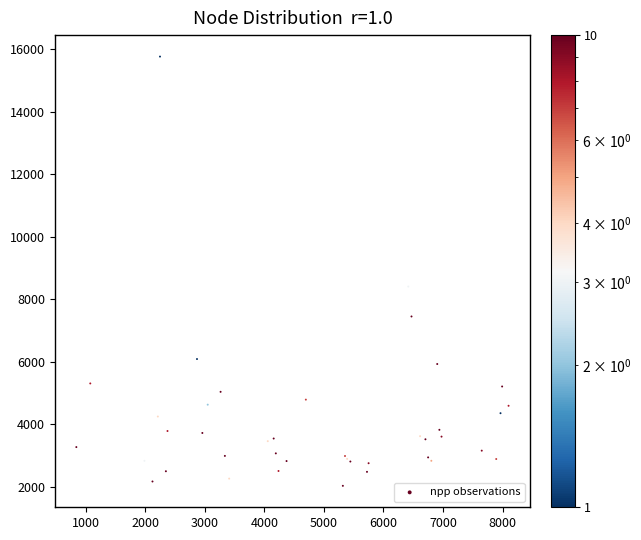

What Y value in the scatter plot is closest to 8901?

8410.8